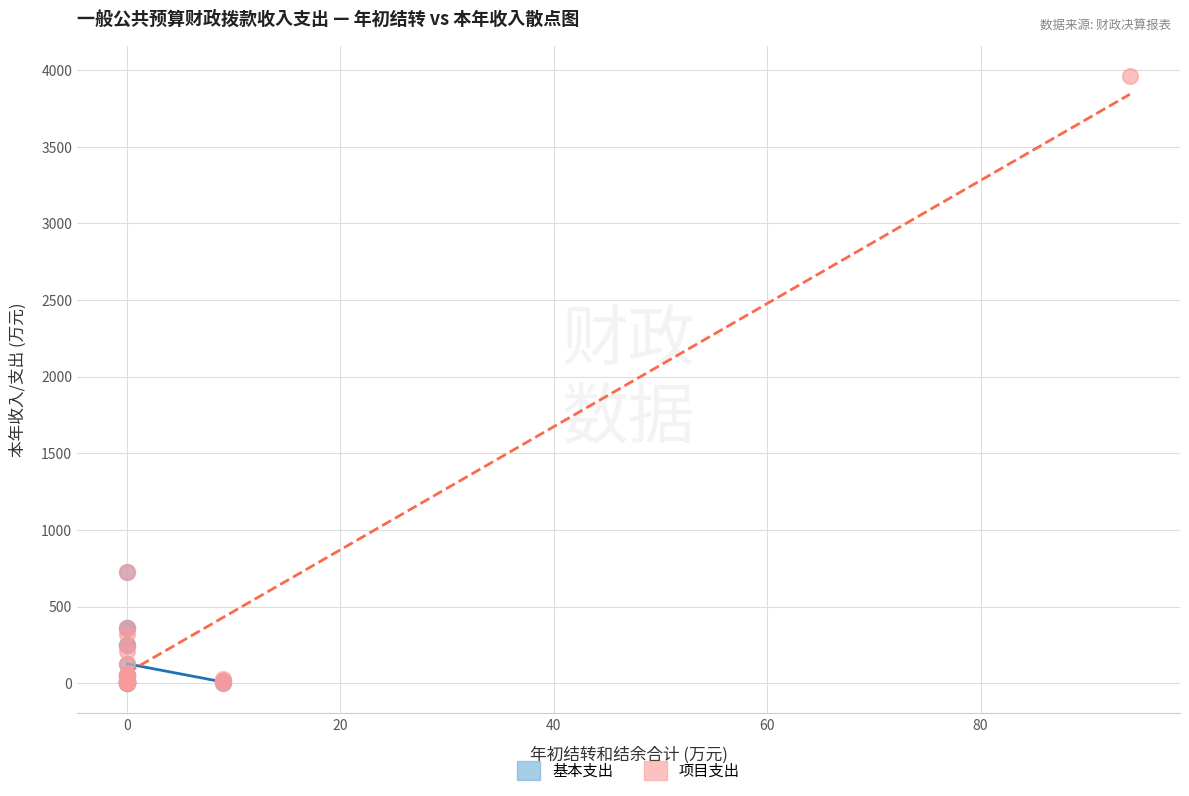

What are all the series names shown in the legend?

基本支出, 项目支出